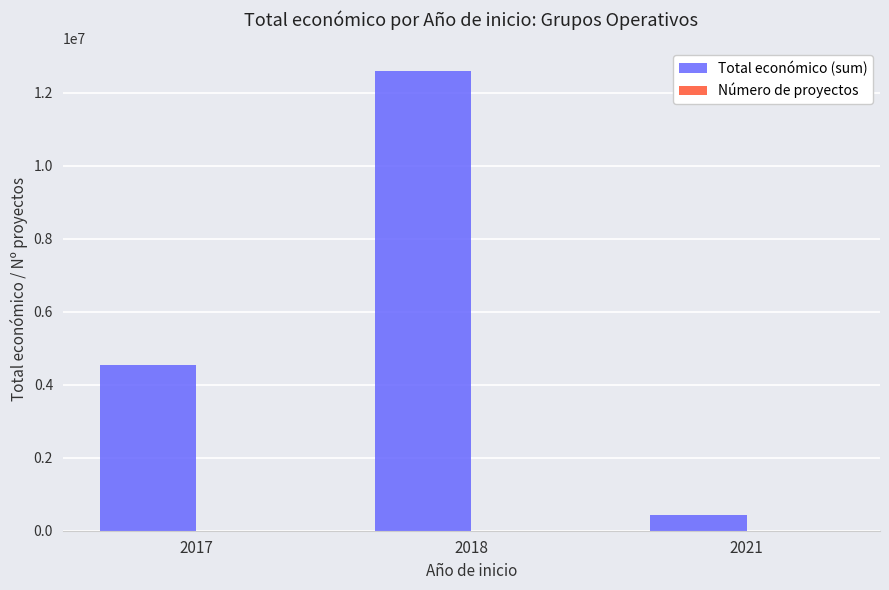

The value of Total económico (sum) at 2017 is 4546863. True or false?

True